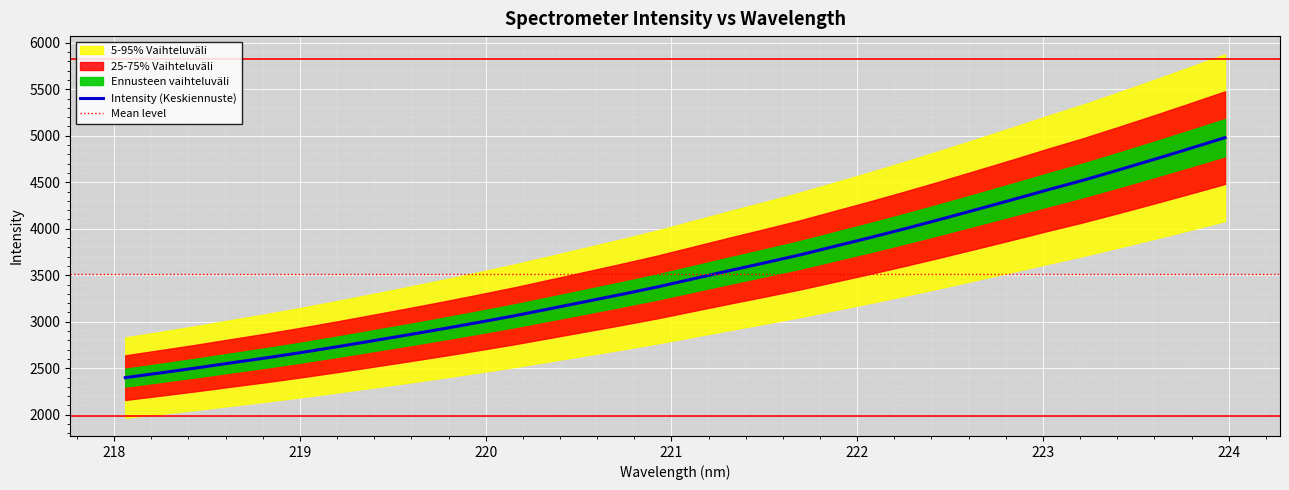

Rank the categories by value from lowest to highest.

218.0596, 218.2508, 218.442, 218.6332, 218.8244, 219.0156, 219.2067, 219.3979, 219.589, 219.7801, 219.9712, 220.1623, 220.3533, 220.5444, 220.7354, 220.9264, 221.1174, 221.3083, 221.4993, 221.6902, 221.8812, 222.0721, 222.263, 222.4538, 222.6447, 222.8355, 223.0264, 223.2172, 223.408, 223.5987, 223.7895, 223.9802